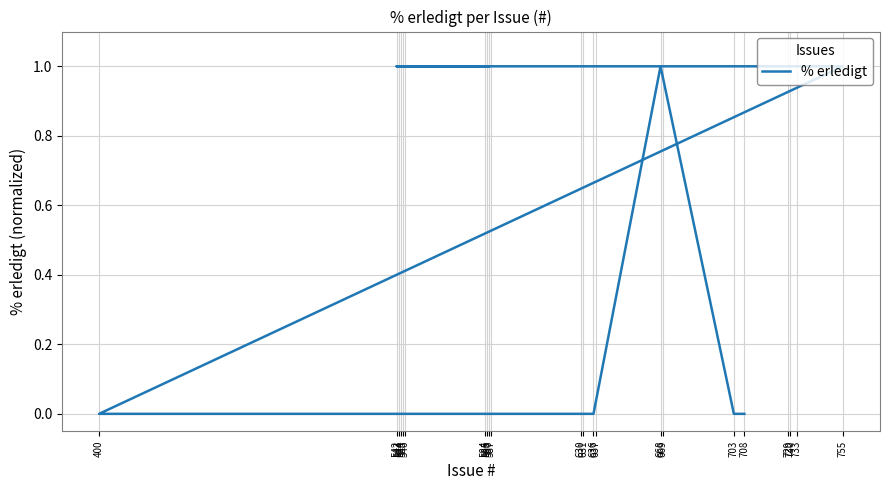

Reading left to right, extract all data points from this chart.

1	1	1	1	1	1	1	1	1	1	1	1	0	0	0	0	0	0	0	1	0	0